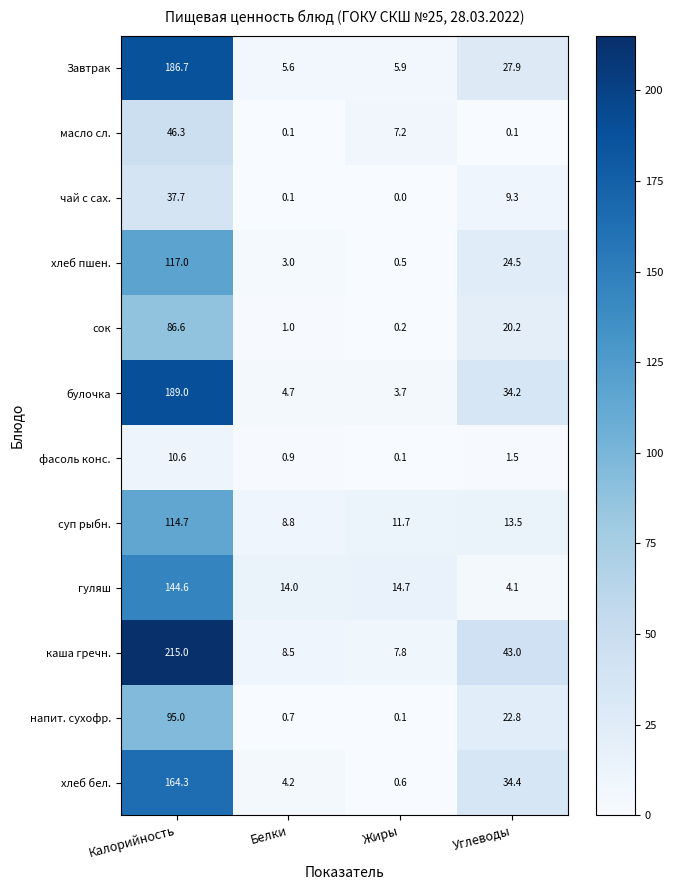

What is the sum of all булочка values?

231.6